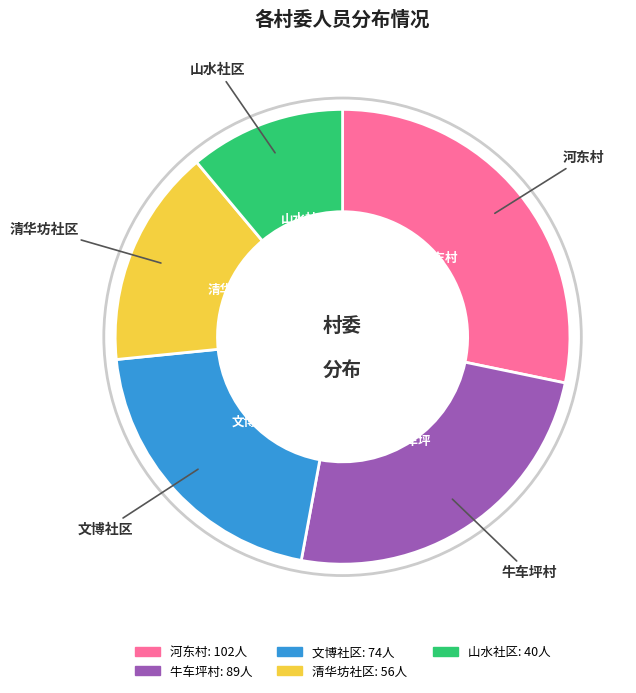

Does 山水社区 represent more than half of the total?

No